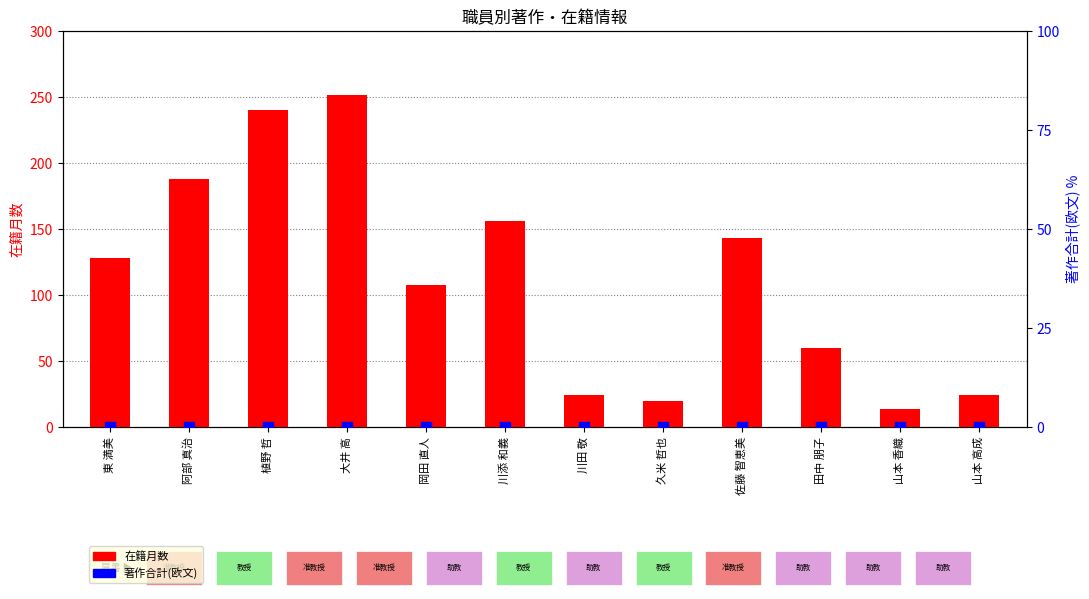

What is the total value across all series at 山本 香織?

14